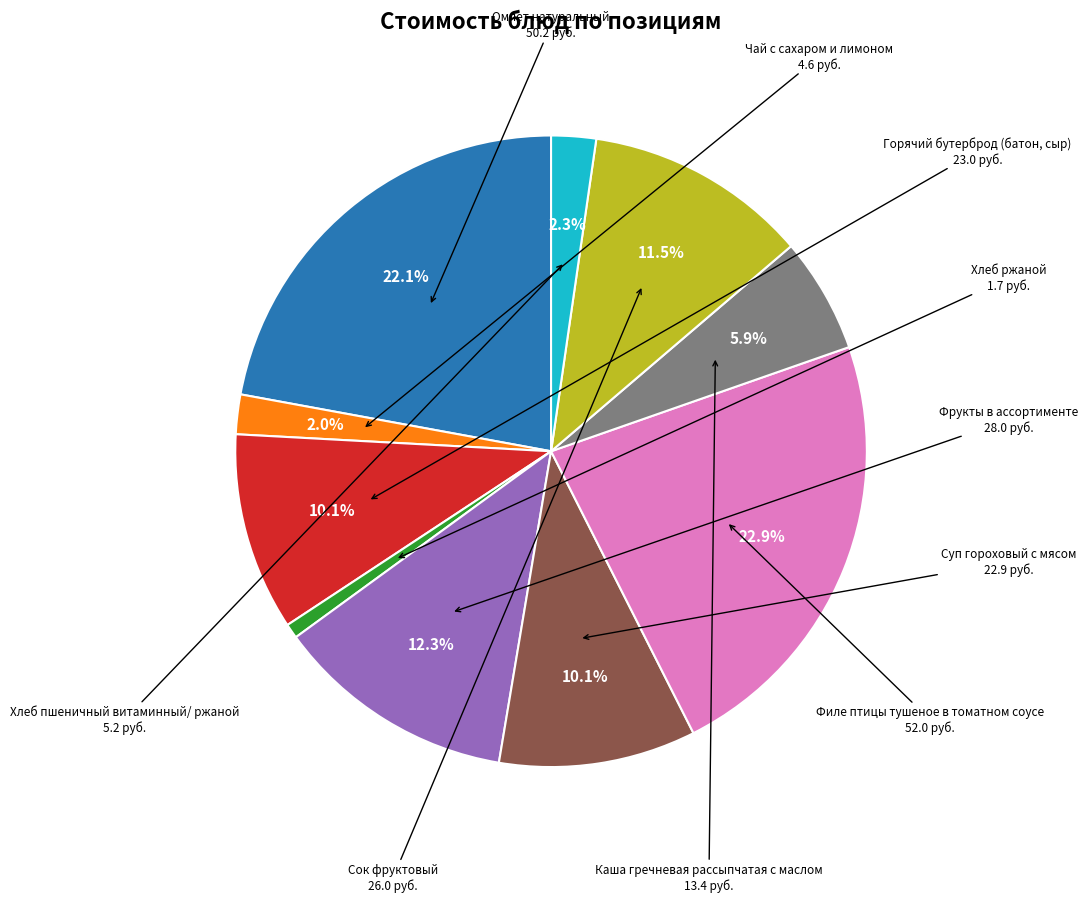

Does any single category account for the majority?

No